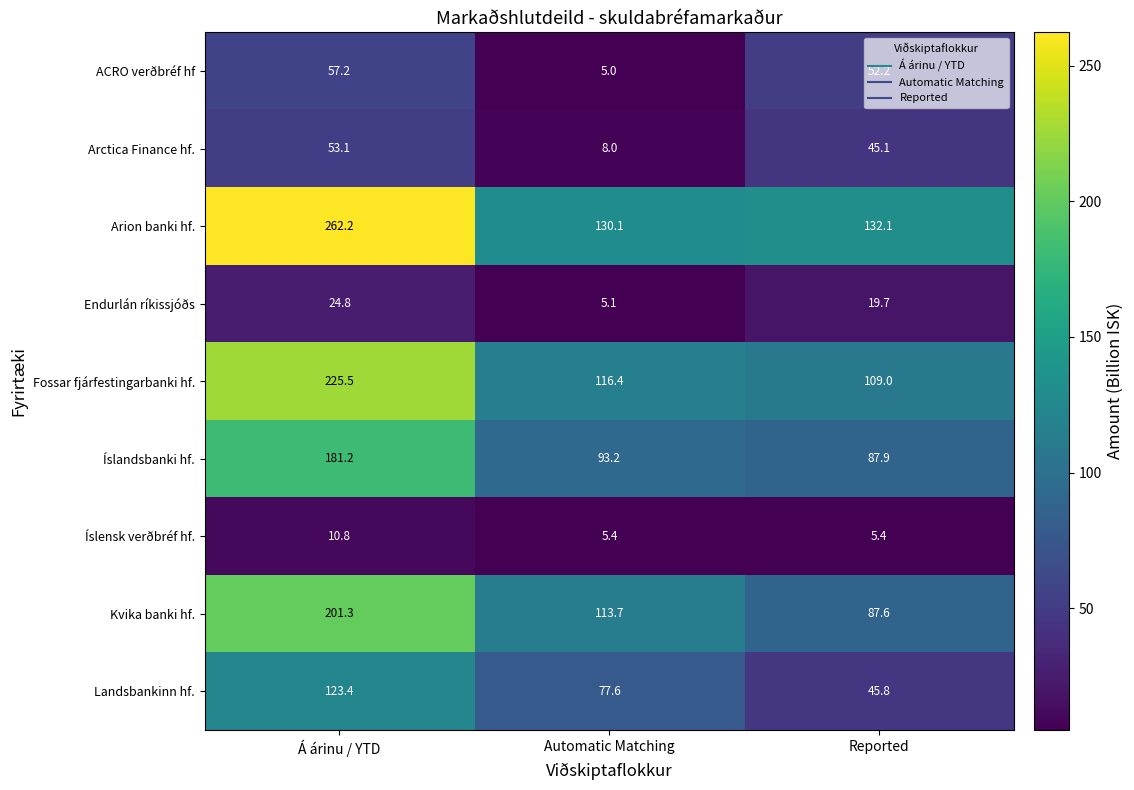

What is the difference between the highest and lowest values at Á árinu / YTD?

251.4